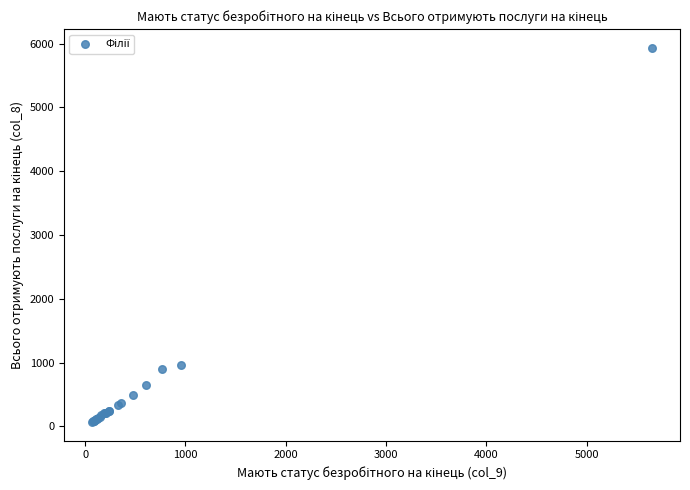

What Y value in the scatter plot is closest to 3000?

966